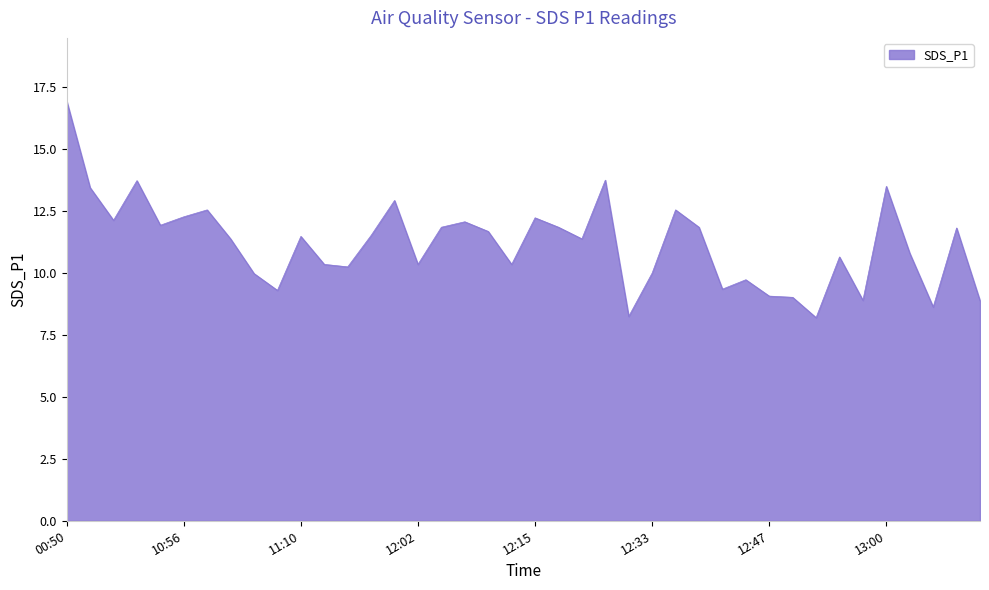

How many points are higher than both their immediate neighbors (excluding endpoints)?

12